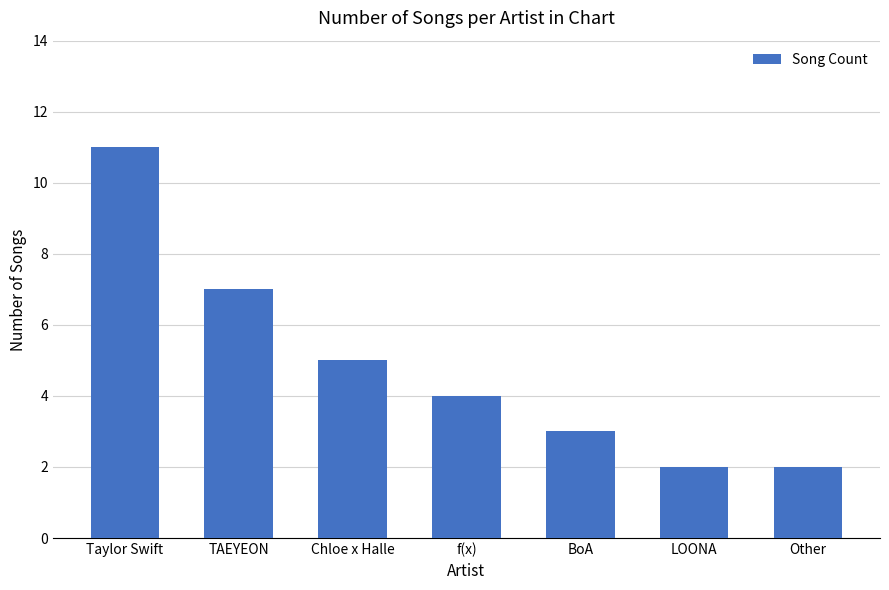

What position from the left is f(x)?

4